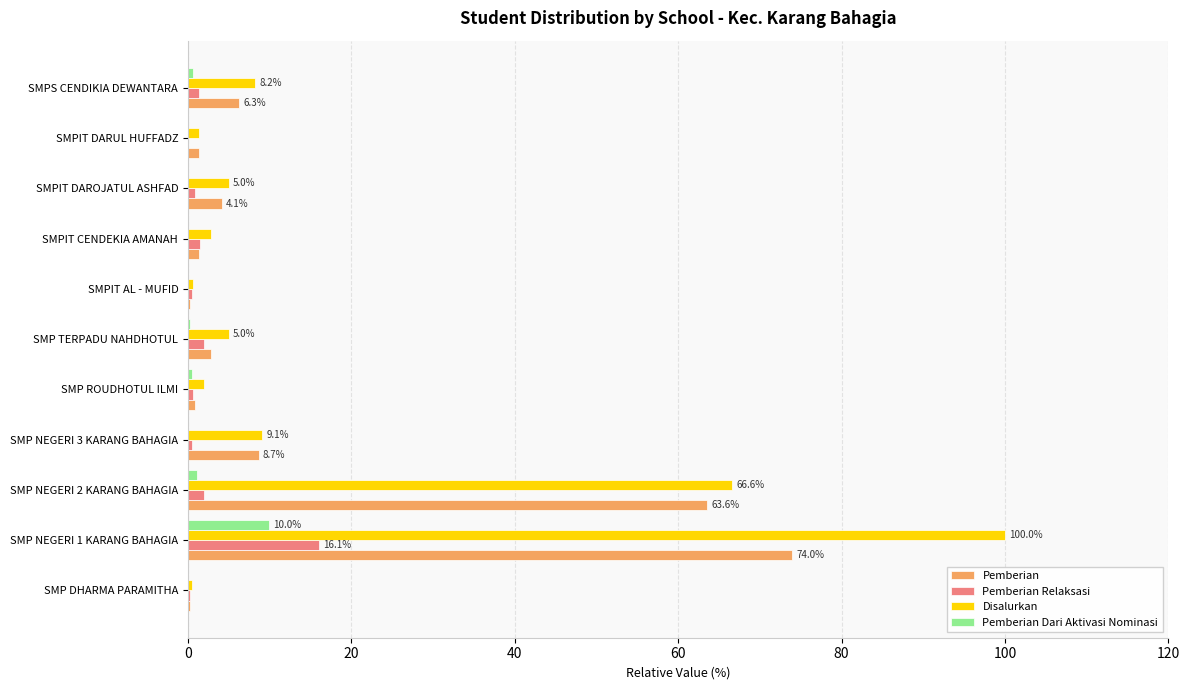

True or false: Pemberian Relaksasi has a value of 0.4 at SMP NEGERI 3 KARANG BAHAGIA.

True